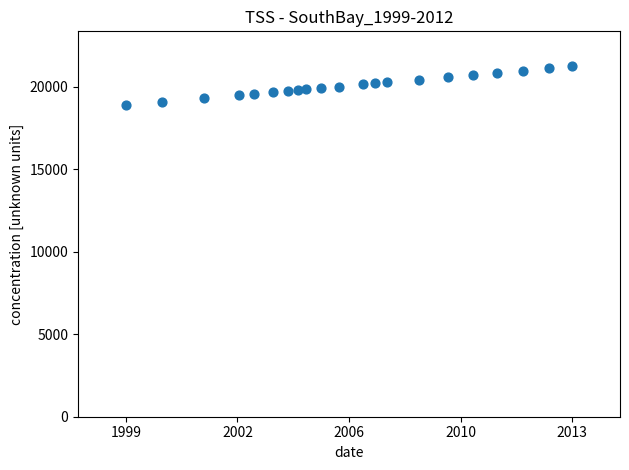

What is the range of X values (max minus min)?

4675.5